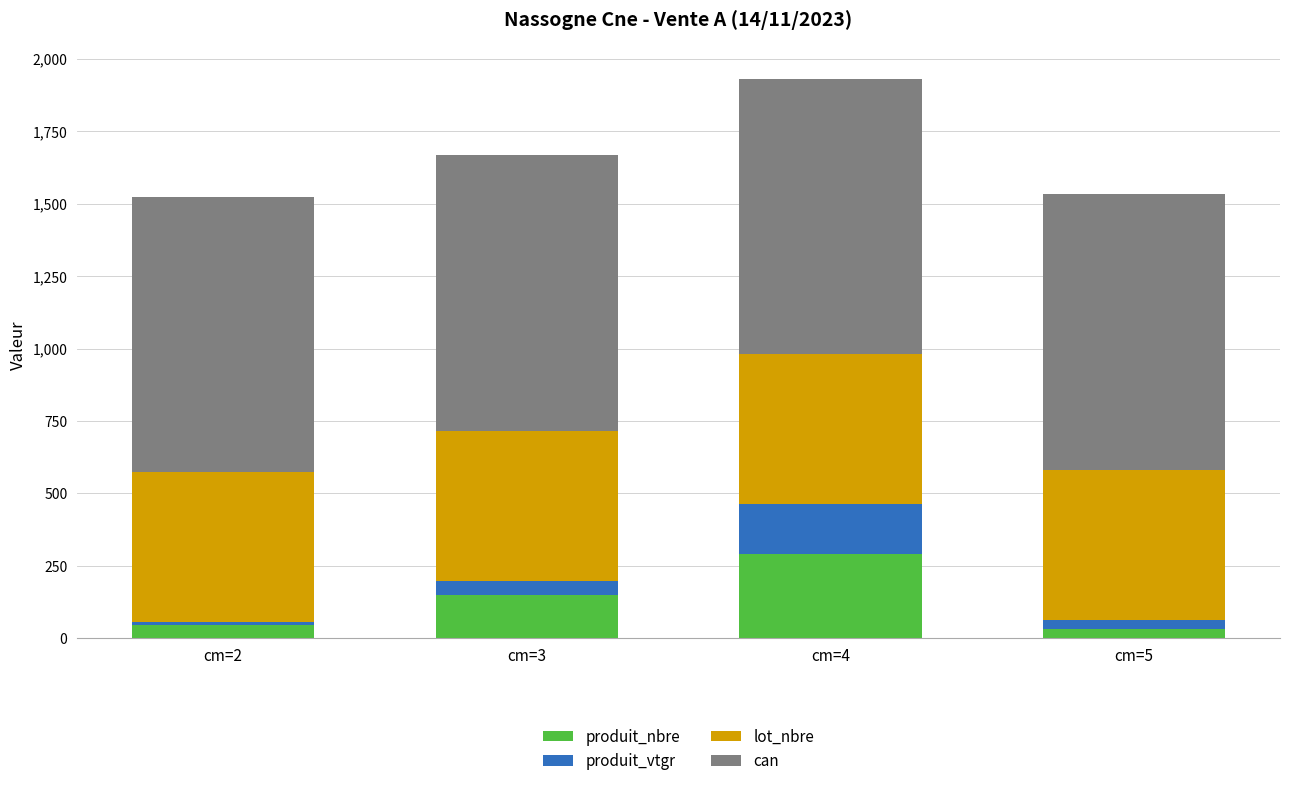

What is the total value across all series at cm=3?

1668.9